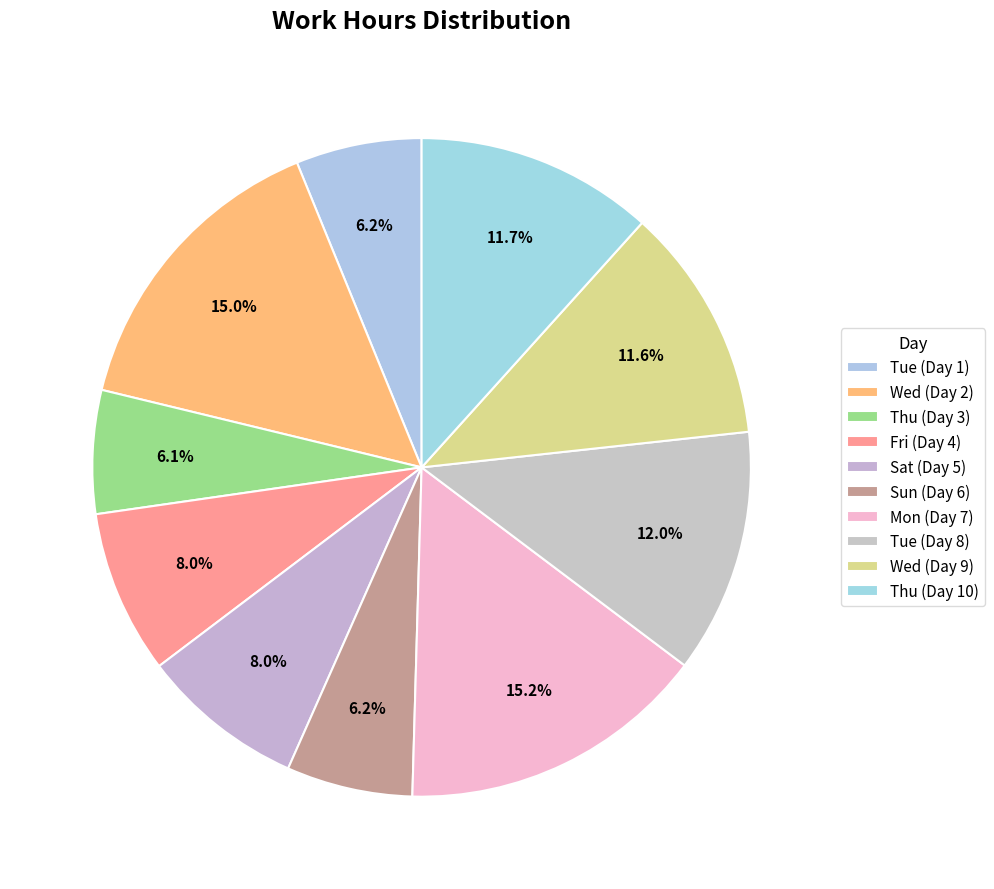

How many slices are in this pie chart?

10